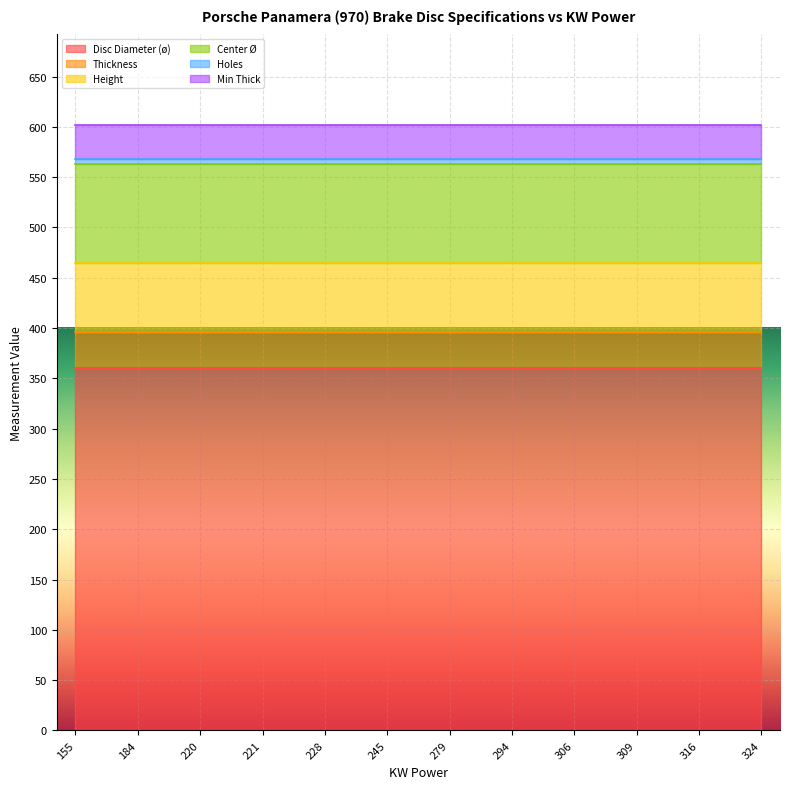

What is the label of the 19th point from the right?

184